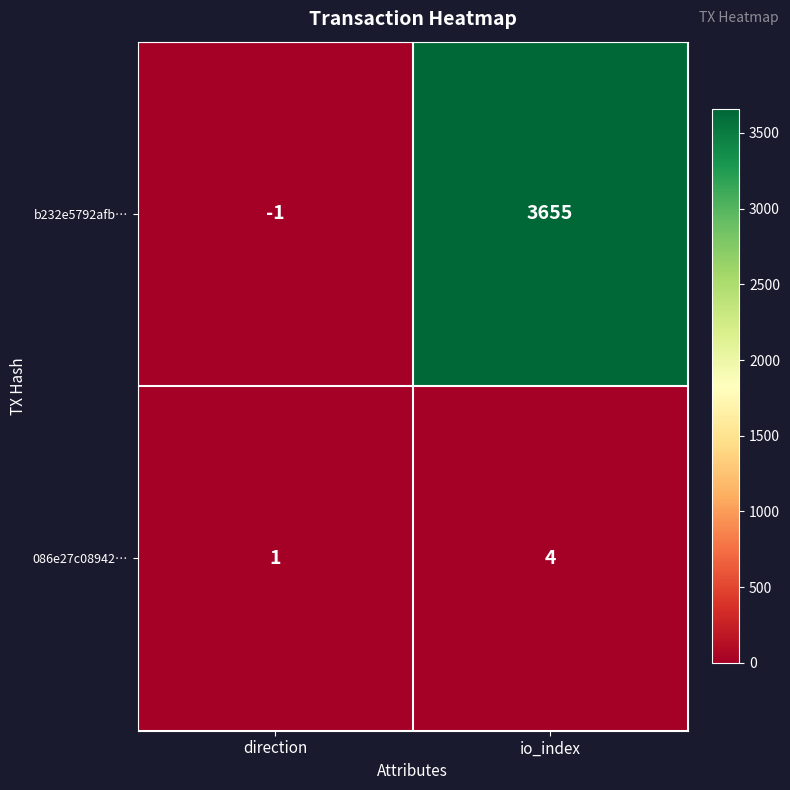

True or false: b232e5792afb… has a value of -1 at direction.

True